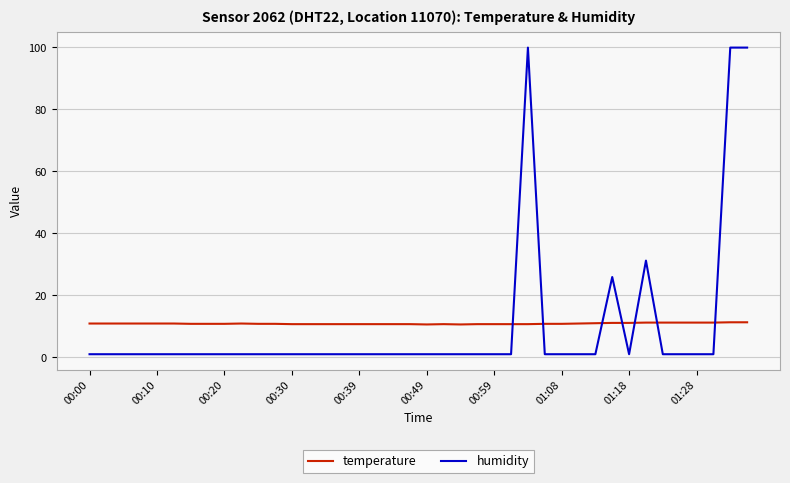

List the series in order of their peak value, highest first.

humidity, temperature